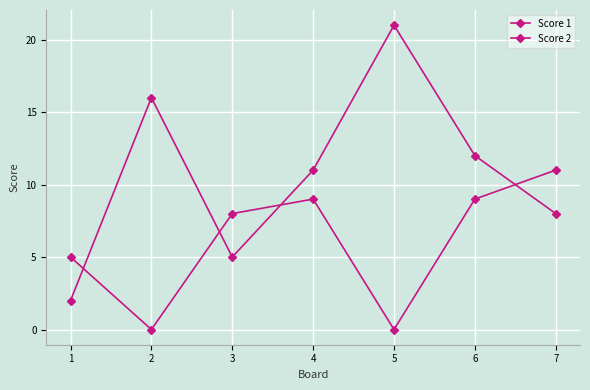

How many lines are shown in the chart?

2